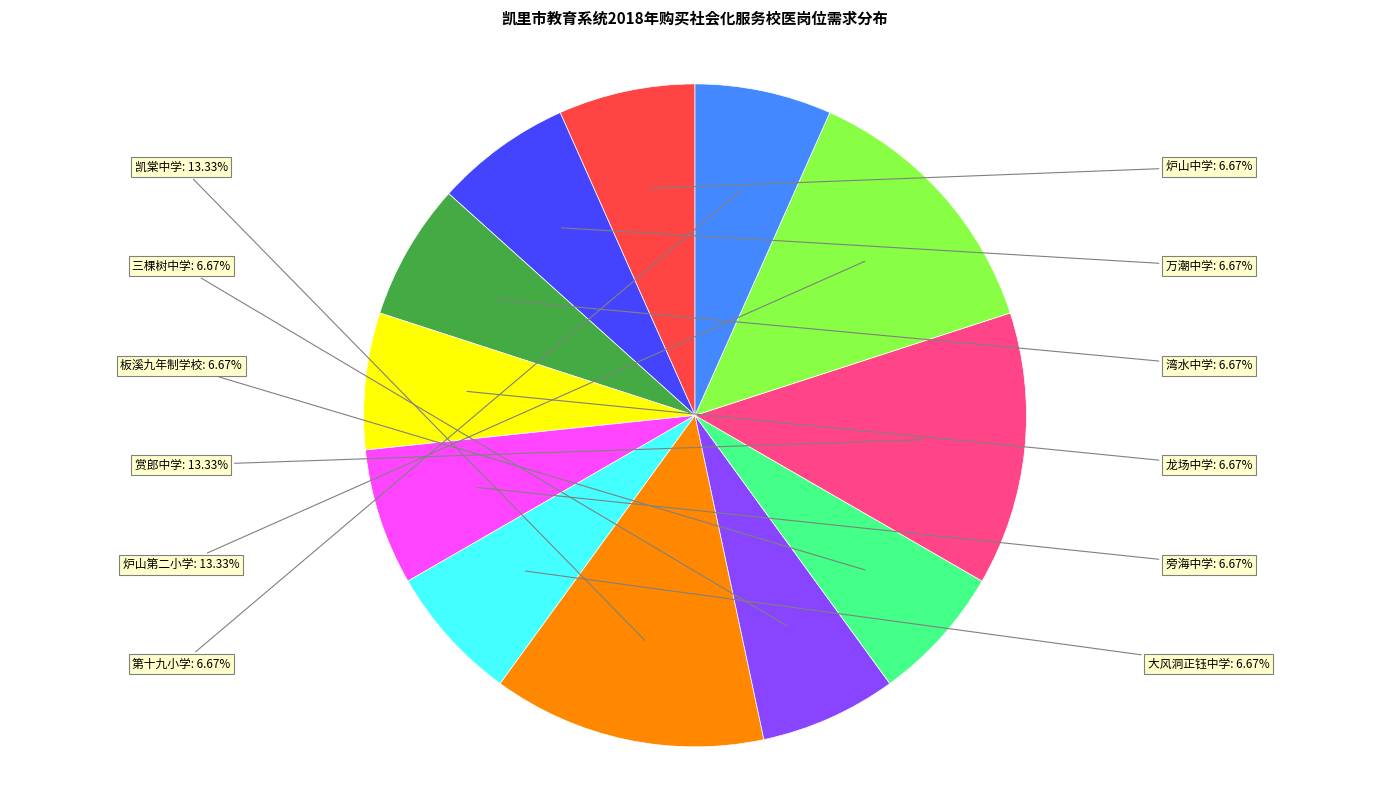

Is there any slice that represents more than half of the pie?

No